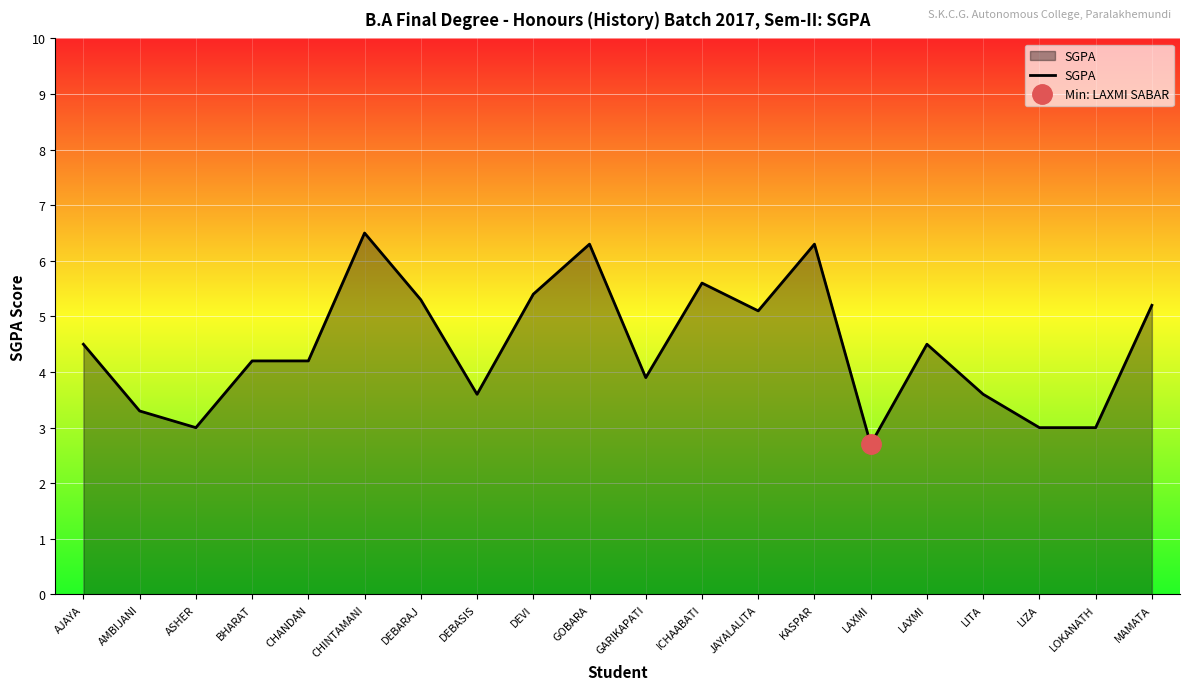

What is the difference between the maximum and second lowest values?

3.5